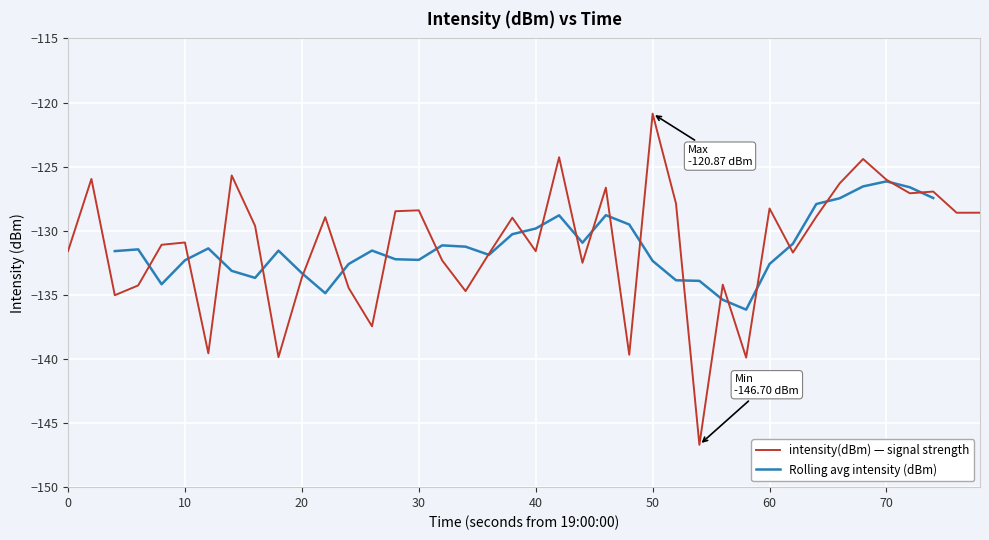

At which label does intensity(dBm) — signal strength reach its peak?

50